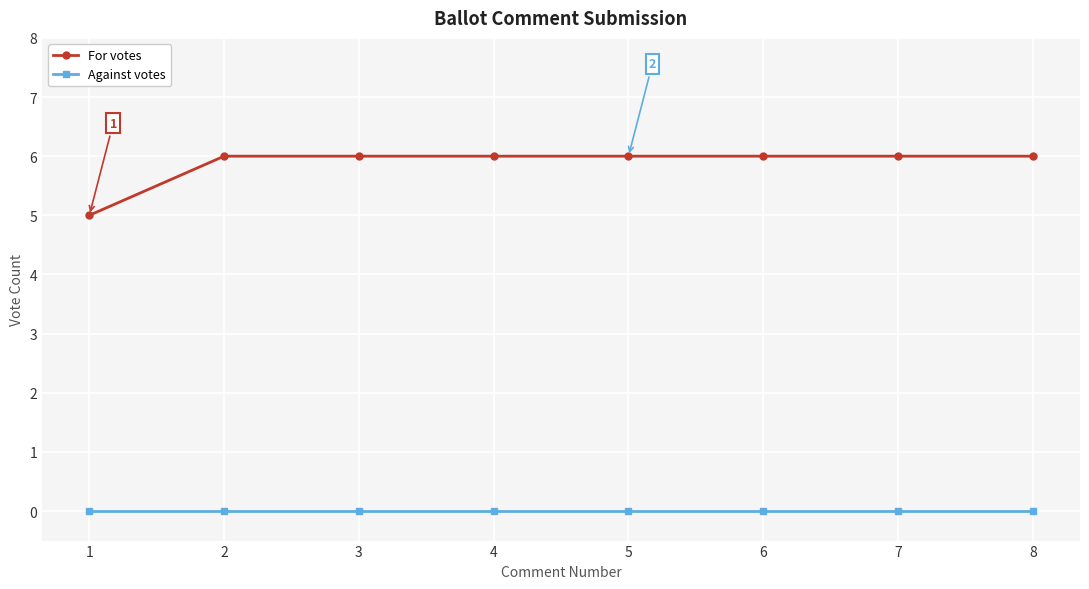

What are all the series names shown in the legend?

For votes, Against votes